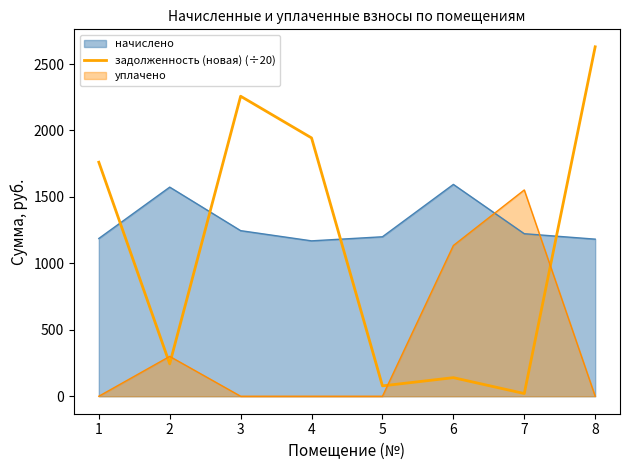

Rank the series at 6 from lowest to highest value.

задолженность (новая) (÷20), уплачено, начислено